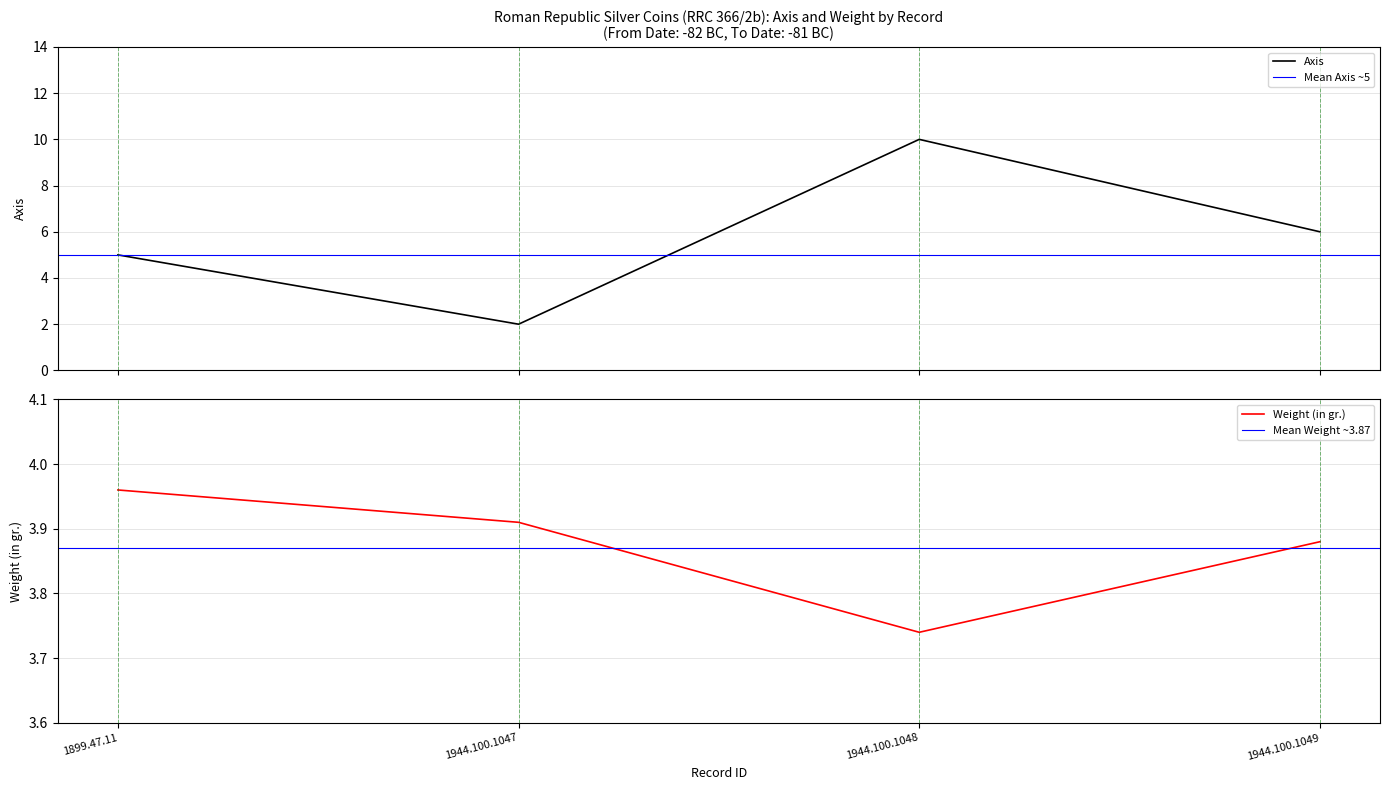

Where does the Axis series first go above 6?

1944.100.1048